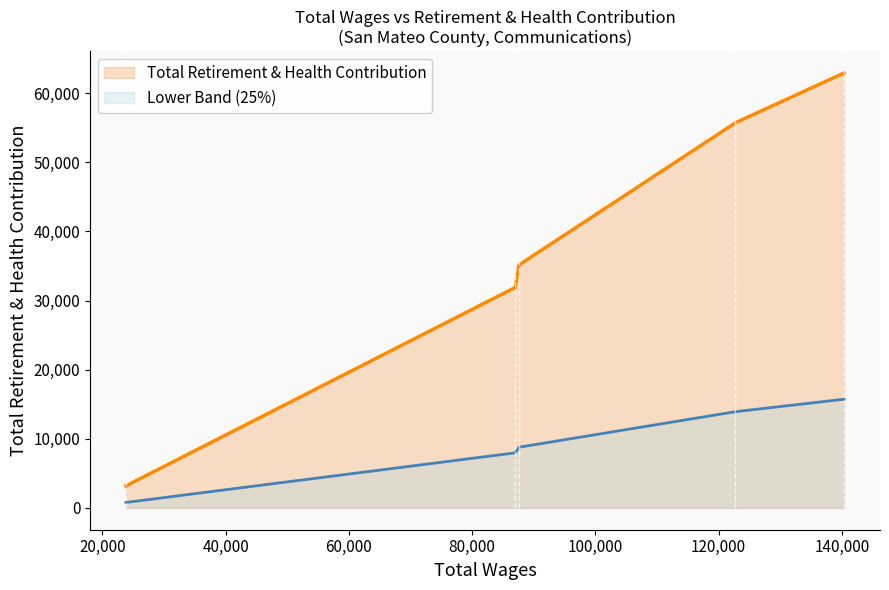

List the series in order of their overall mean, highest first.

Total Retirement & Health Contribution, Lower Band (25%)